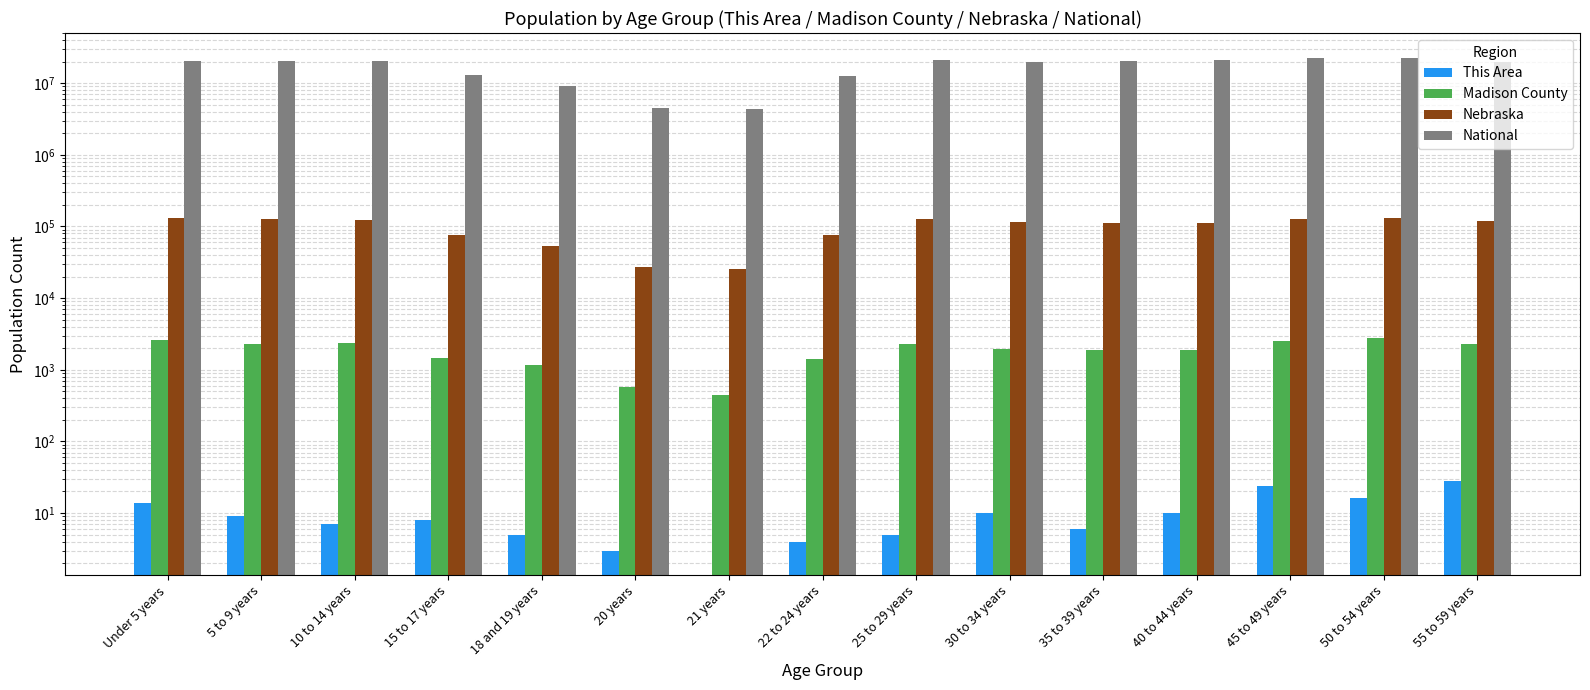

What is the sum of all Madison County values?

27966